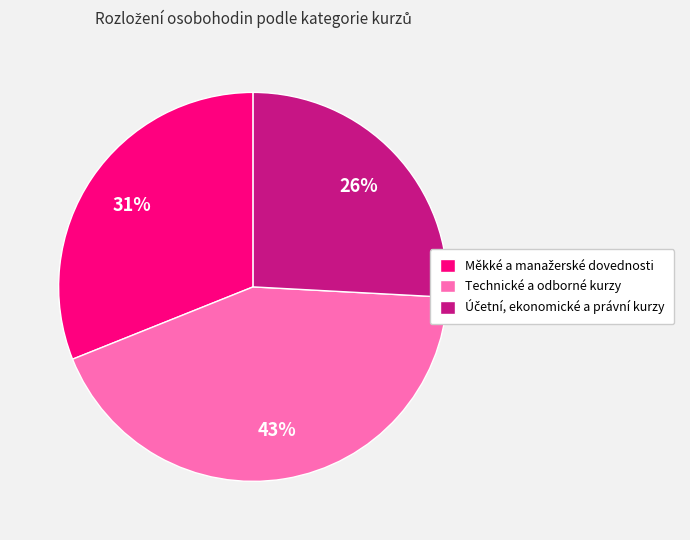

To the nearest percent, what is the difference between the largest and smallest slice percentages?

17%